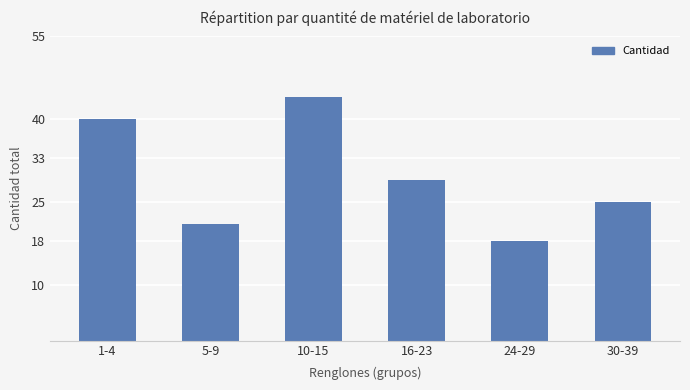

What is the maximum value shown in the chart?

44